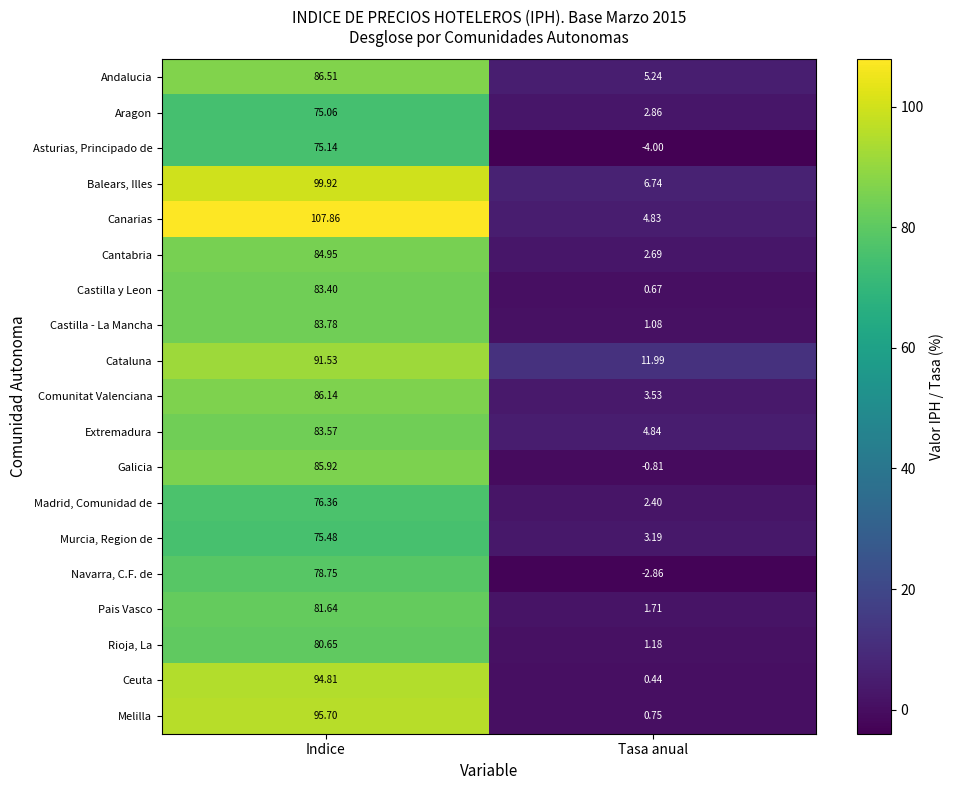

Which series changed the most between Indice and Tasa anual?

Canarias